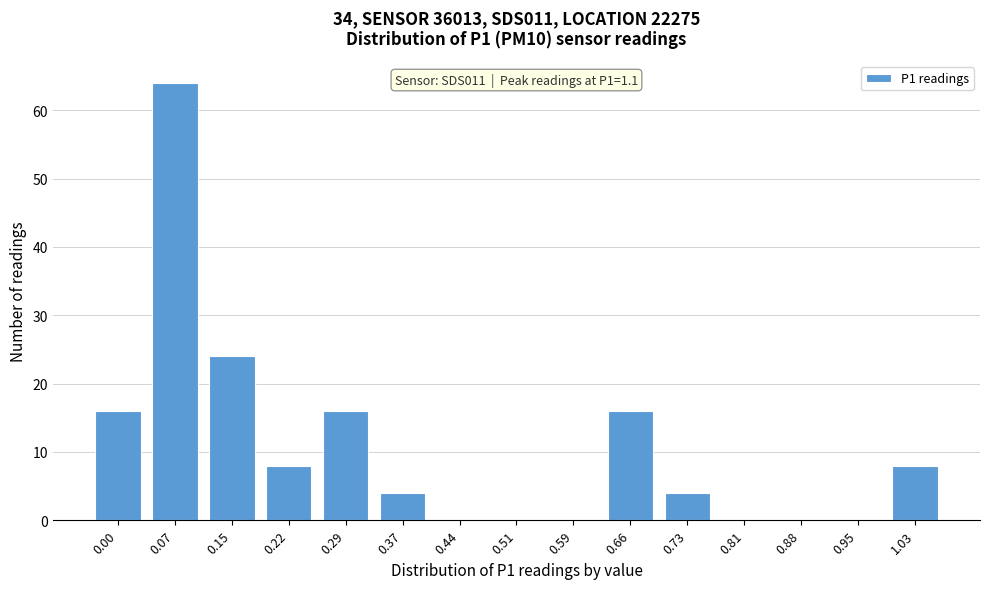

Reading left to right, what are all the values shown in this chart?

0.00=16	0.07=64	0.15=24	0.22=8	0.29=16	0.37=4	0.44=0	0.51=0	0.59=0	0.66=16	0.73=4	0.81=0	0.88=0	0.95=0	1.03=8